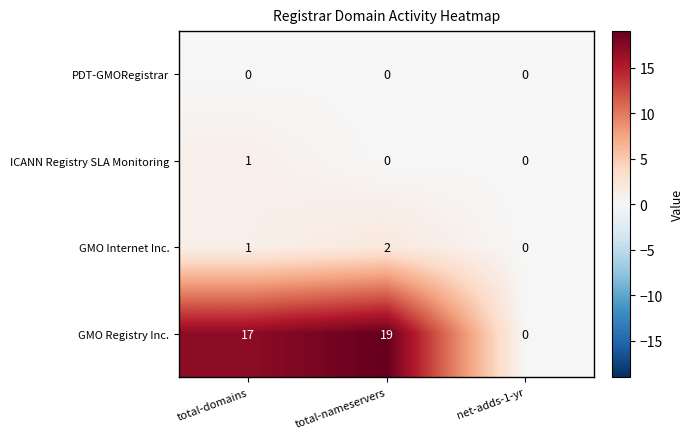

Where is GMO Registry Inc. nearest to the value 9?

total-domains